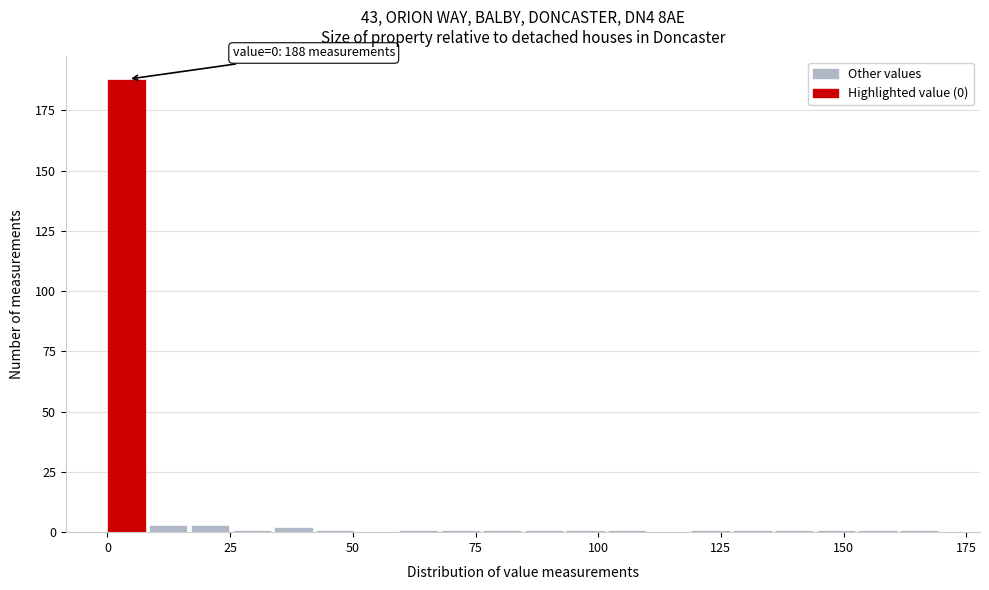

Read against the x-axis, roughly where is the centre of the tallest bar?

5